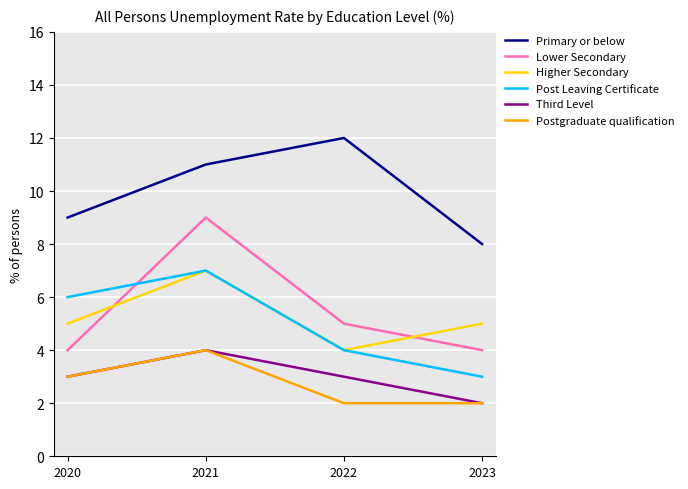

True or false: Post Leaving Certificate and Primary or below intersect in this chart.

False